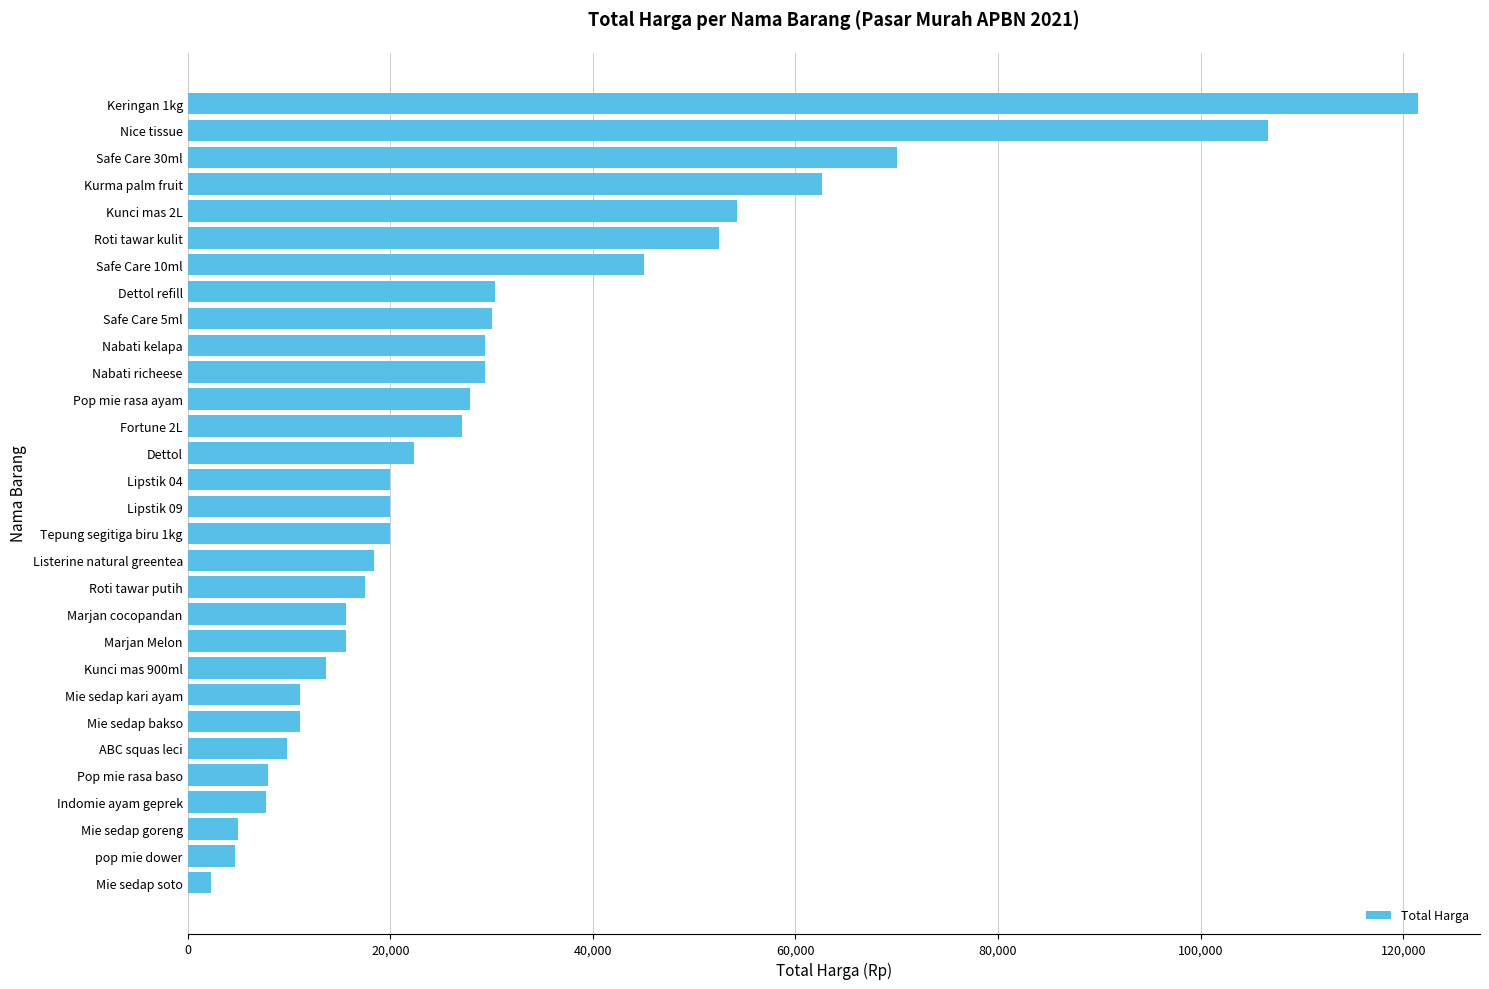

What value does the data have at Roti tawar kulit, to the nearest 100?

52500